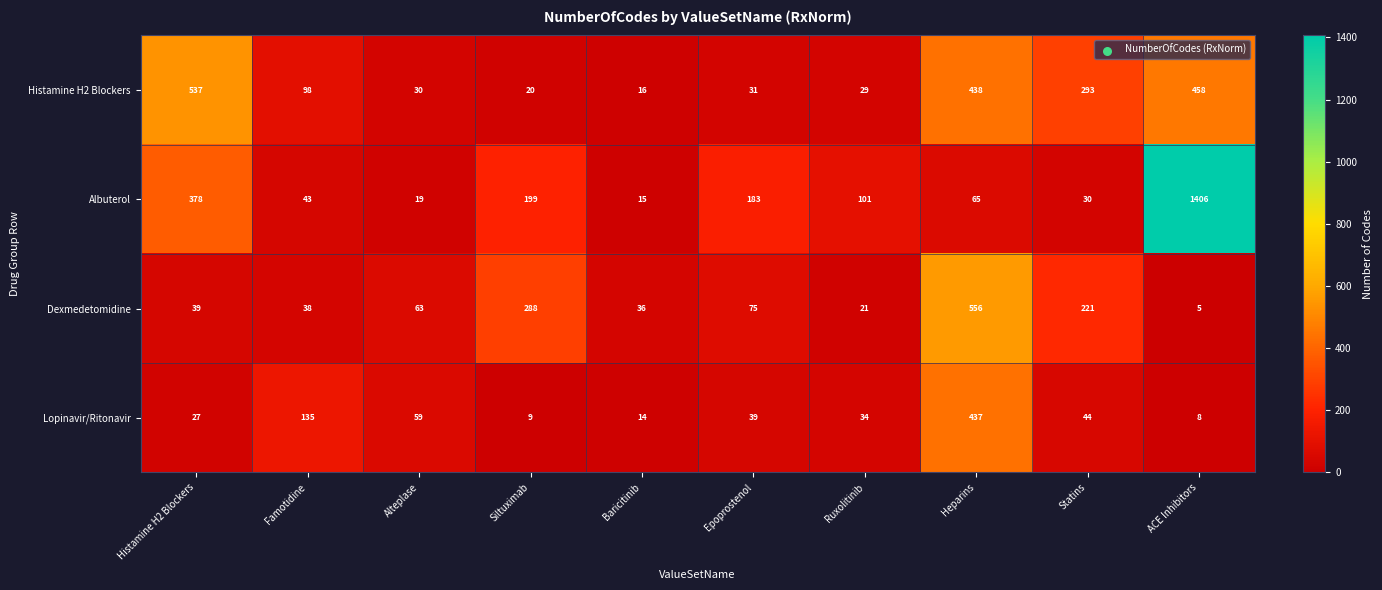

What is the average value of the Histamine H2 Blockers series?

195